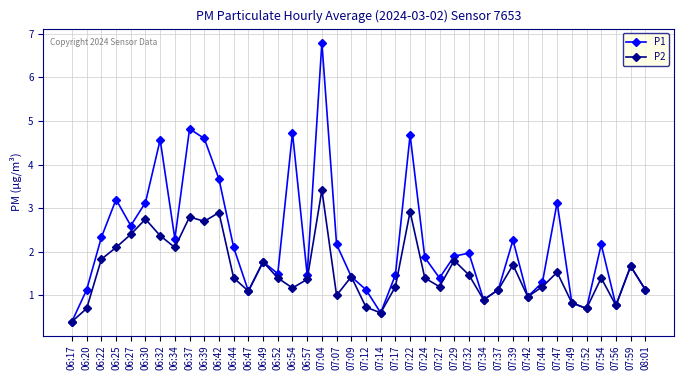

Which category has the highest value across all series?

07:04